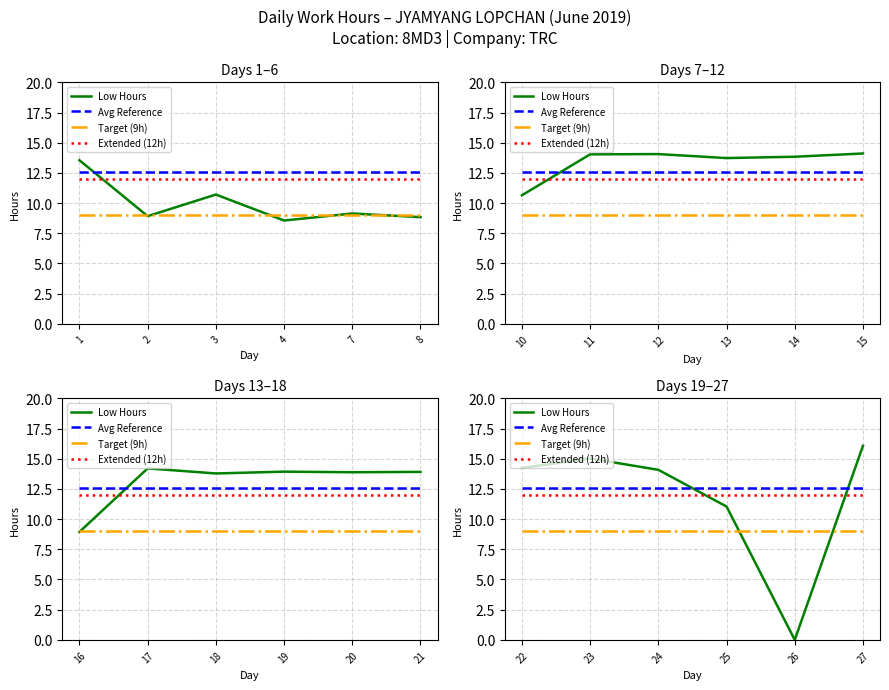

True or false: Extended (12h) has more than 0 points higher than both neighbors.

False